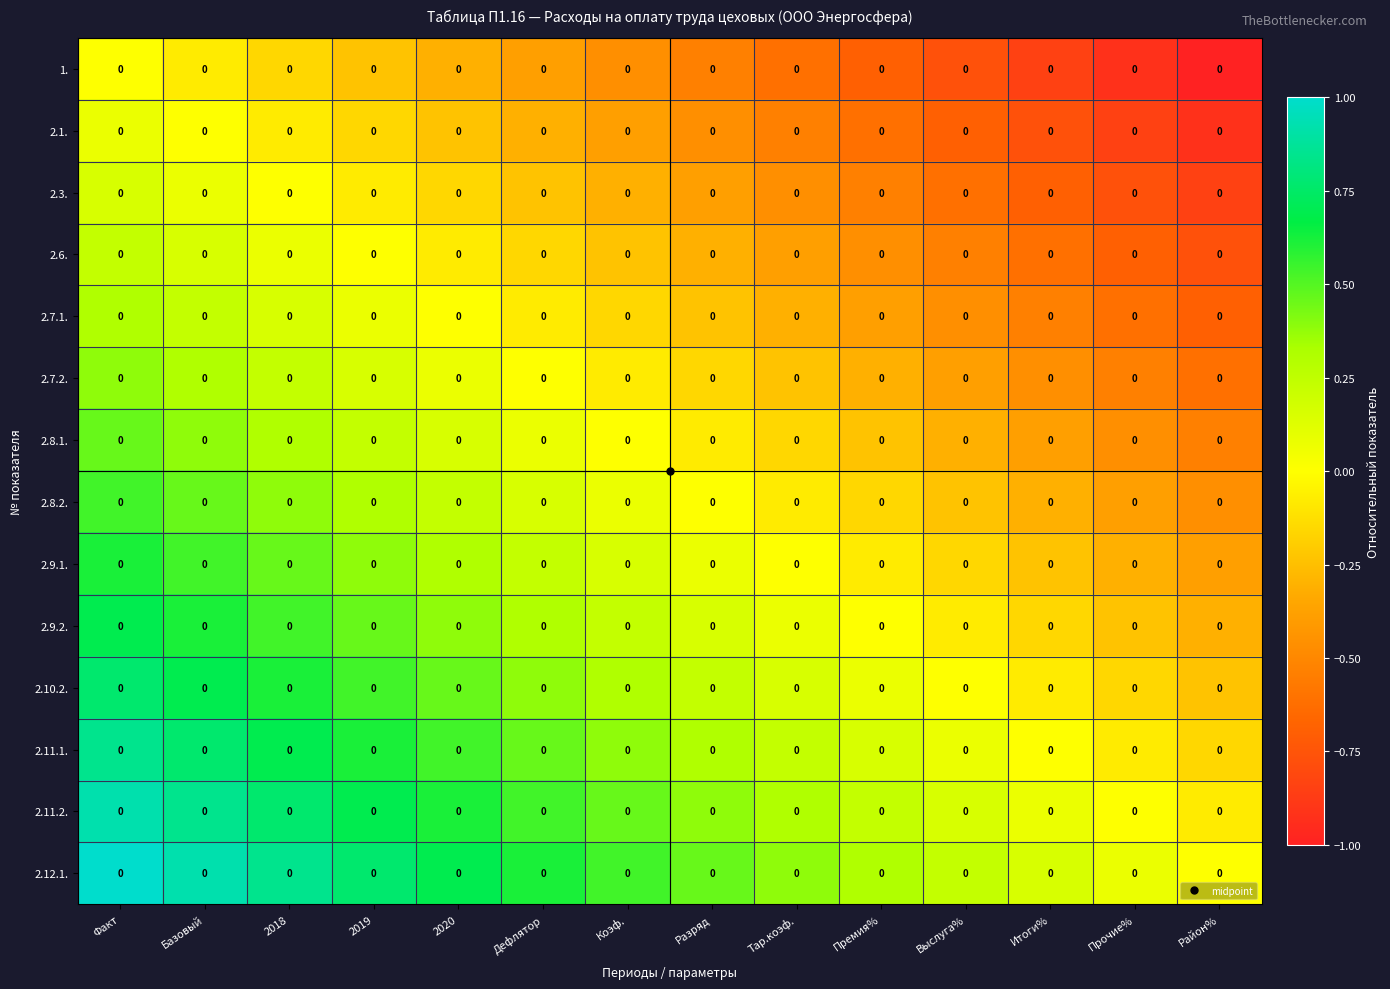

Is the value of 2.3. at Прочие% greater than the value of 2.9.1. at Итоги%?

No